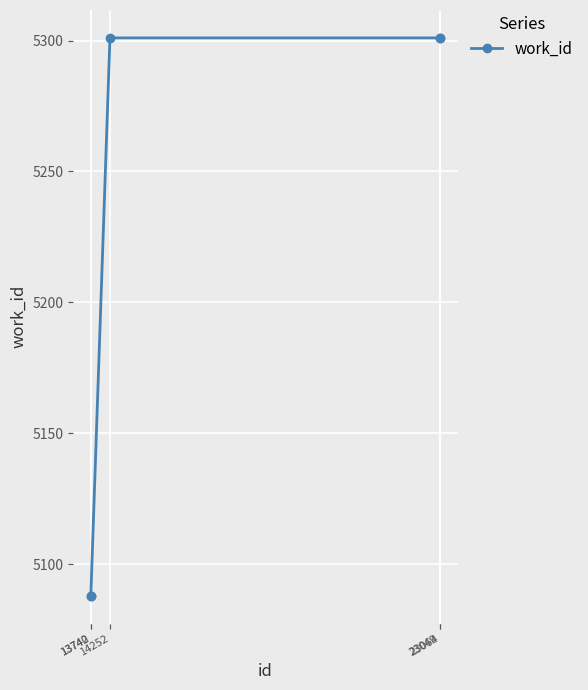

What is the maximum value shown in the chart?

5301